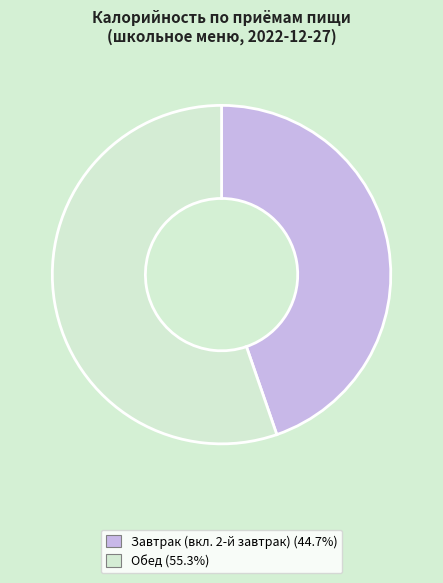

Is there any slice that represents more than half of the pie?

Yes